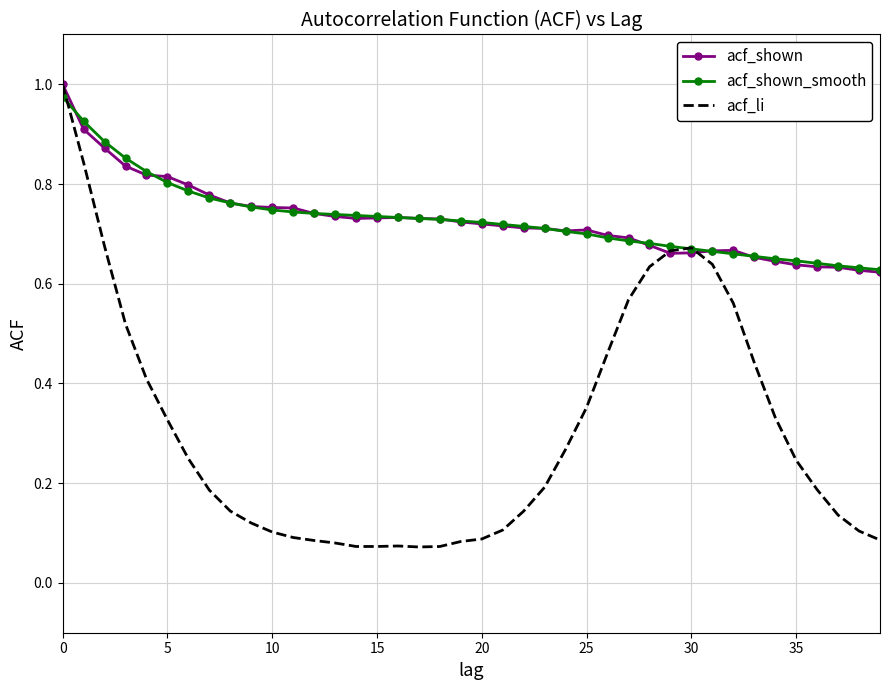

Which series has the largest range (max minus min)?

acf_li